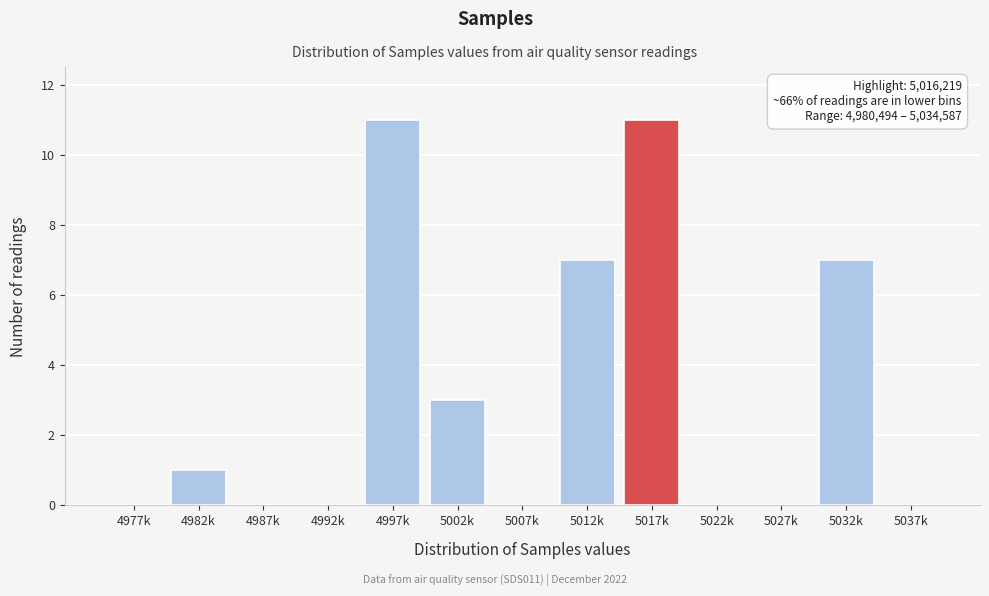

Reading left to right, extract all data points from this chart.

4977k=0	4982k=1	4987k=0	4992k=0	4997k=11	5002k=3	5007k=0	5012k=7	5017k=11	5022k=0	5027k=0	5032k=7	5037k=0